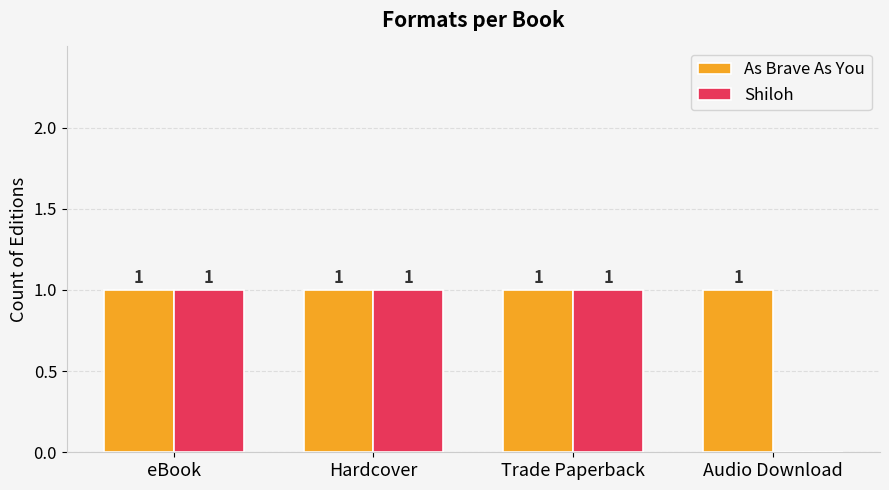

What is the sum of all Shiloh values?

3